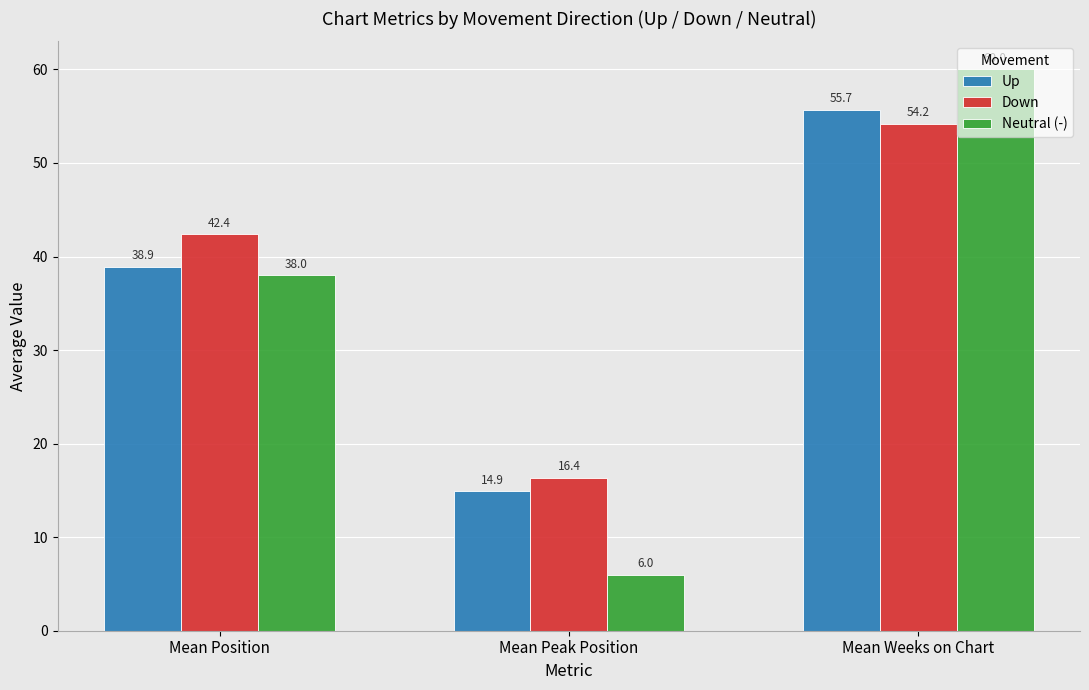

What is the average value of the Up series?

36.5